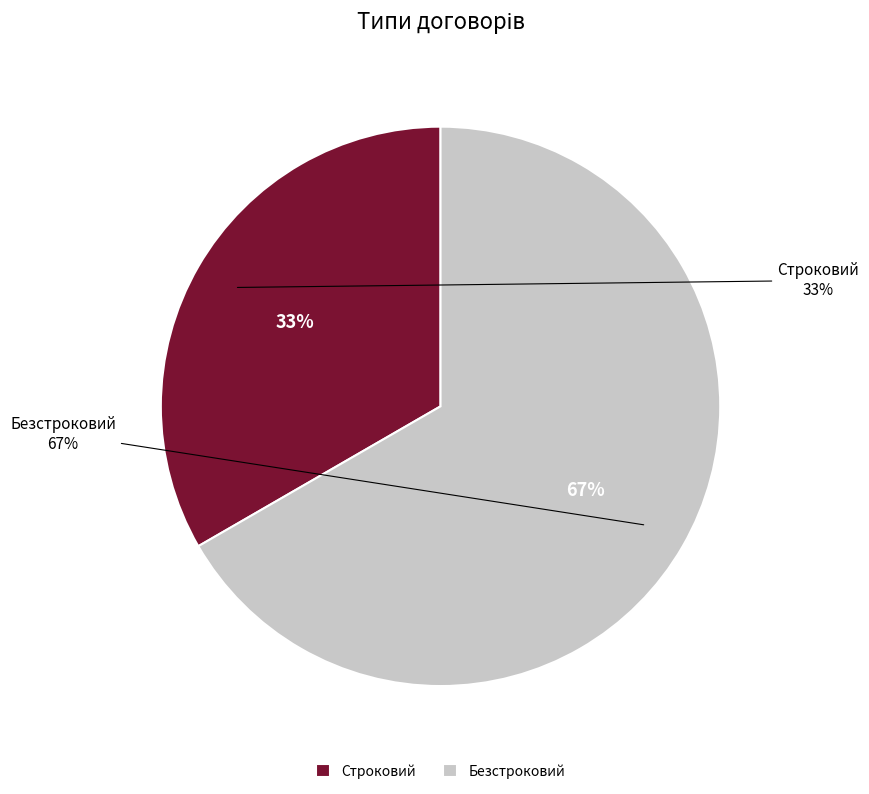

The Строковий slice represents 27% of the pie. True or false?

False